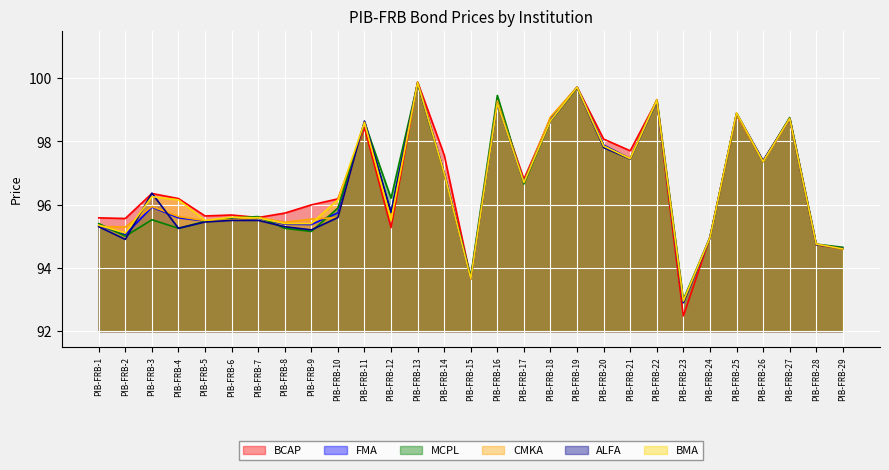

What value does the FMA series have at PIB-FRB-7?

95.6